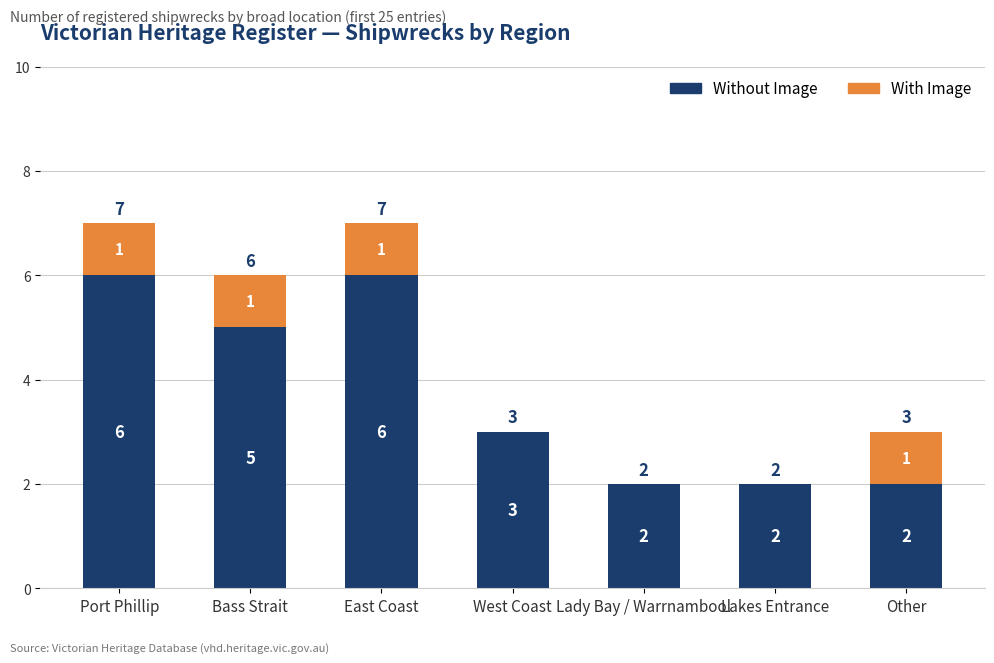

The Without Image series shows 1 at Lakes Entrance. True or false?

False